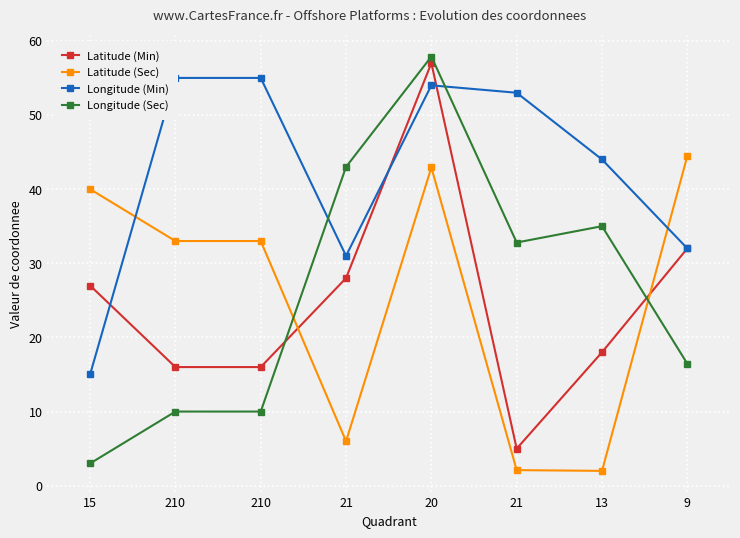

At which category is the sum across all series the highest?

20